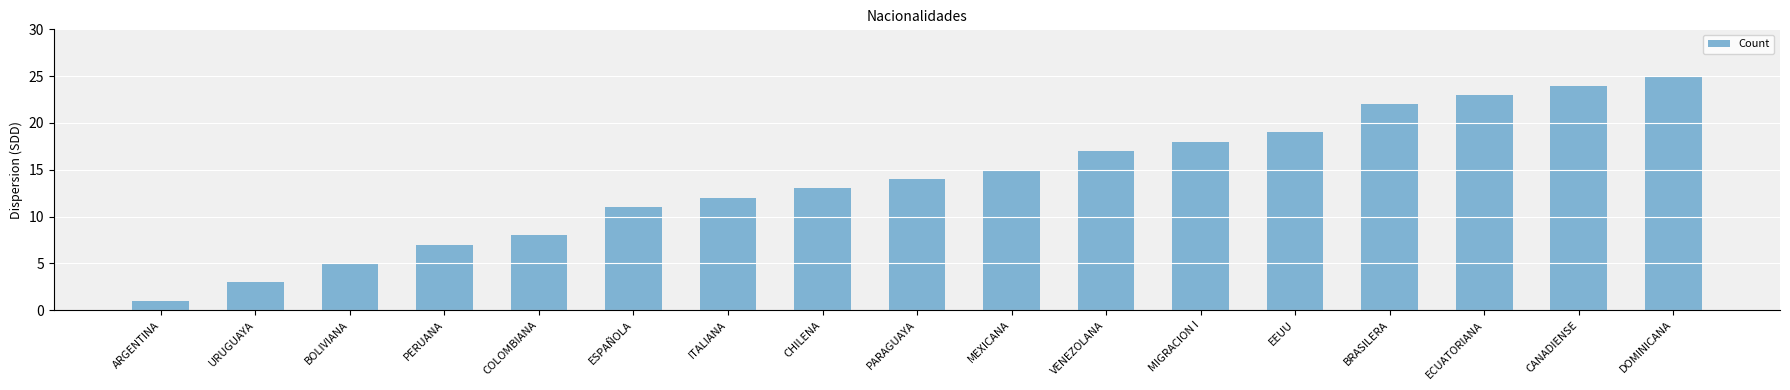

What is the average value?

14